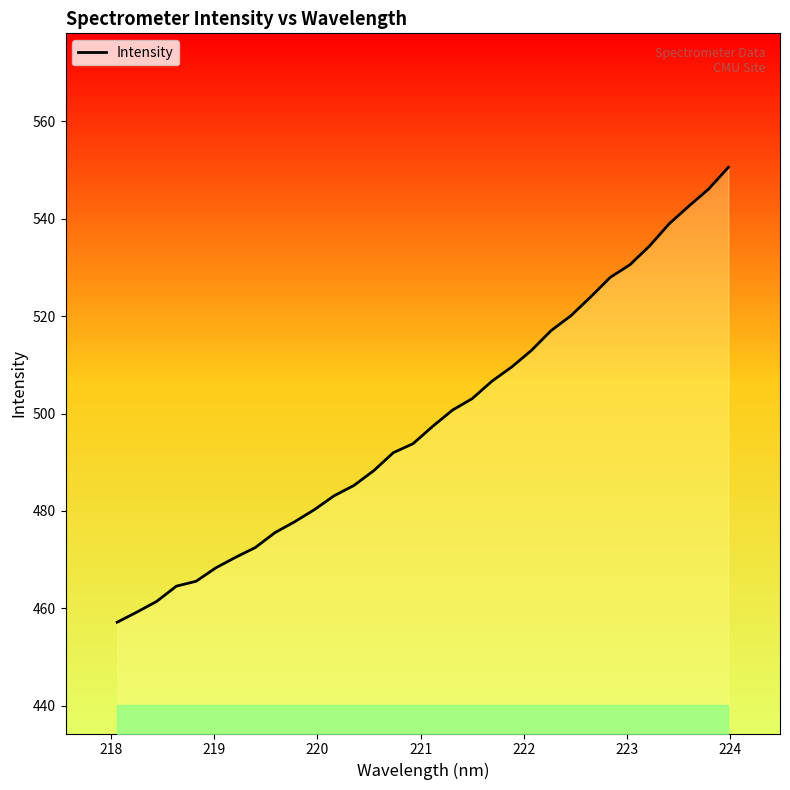

What is the smallest value displayed?

457.1